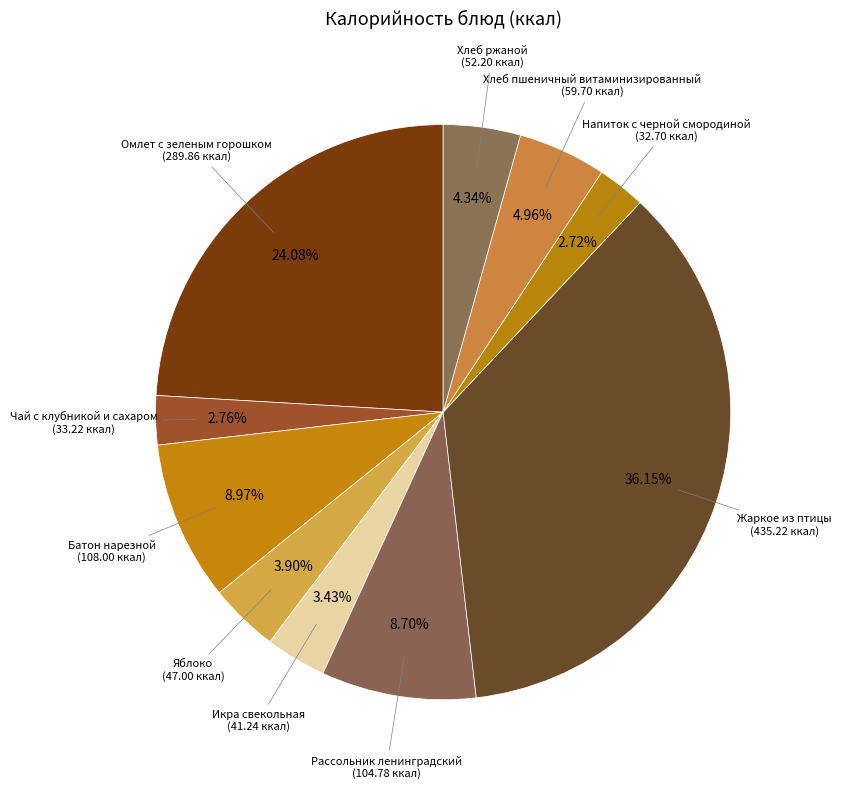

What is the ratio of the value at Яблоко to the value at Чай с клубникой и сахаром?

1.4